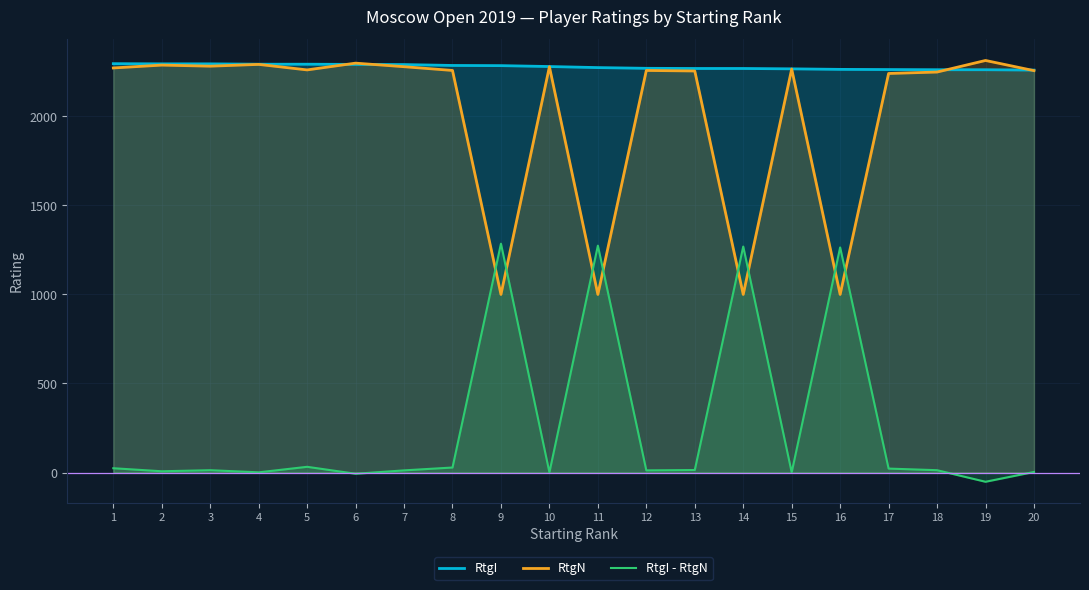

What is the difference between the maximum and minimum values in the RtgN series?

1314